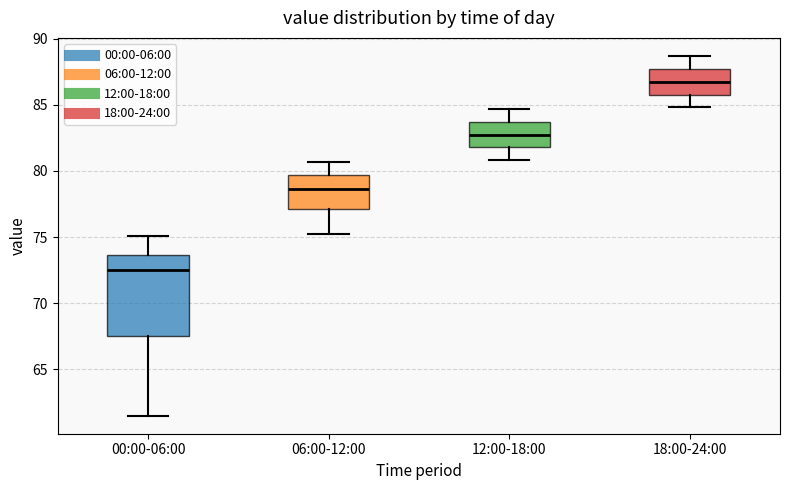

Where does the lower whisker of the box for 18:00-24:00 end on the y-axis? The values are not printed on the chart, so give them approximately, as read against the axis.

85.0